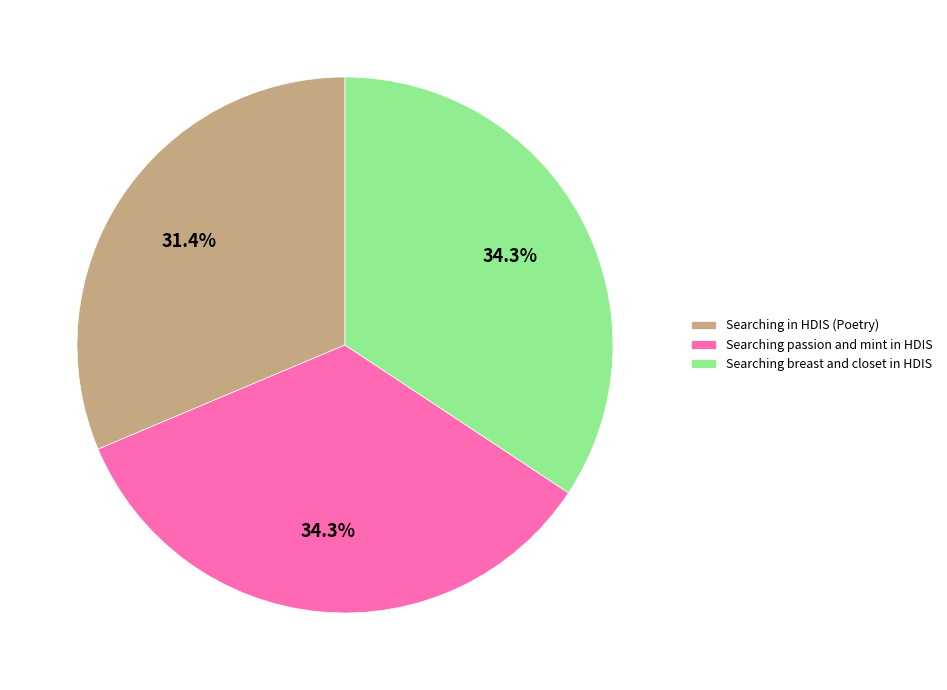

What is the smallest slice in the pie chart?

Searching in HDIS (Poetry)